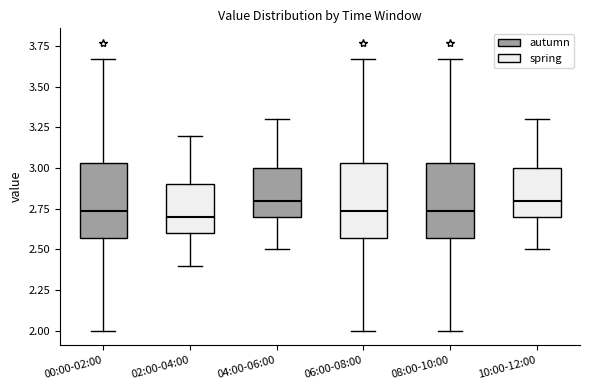

Where does the upper whisker of the box for 02:00-04:00 end on the y-axis? The values are not printed on the chart, so give them approximately, as read against the axis.

3.20